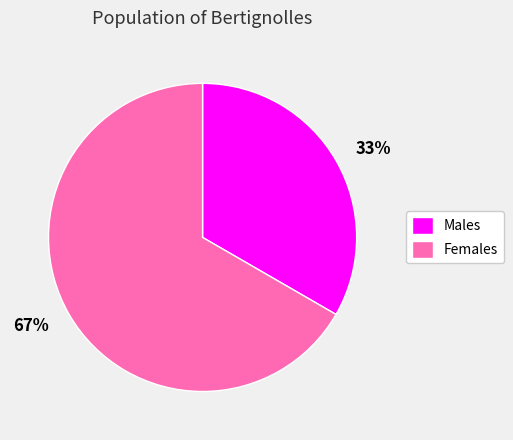

What is the largest slice in the pie chart?

Females